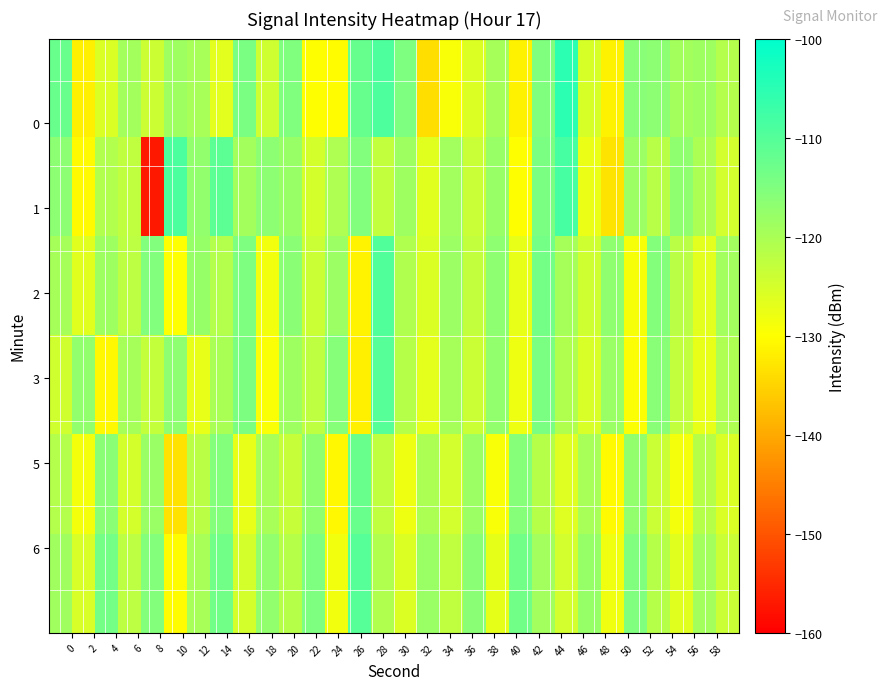

What is the maximum value shown in the chart?

-104.9